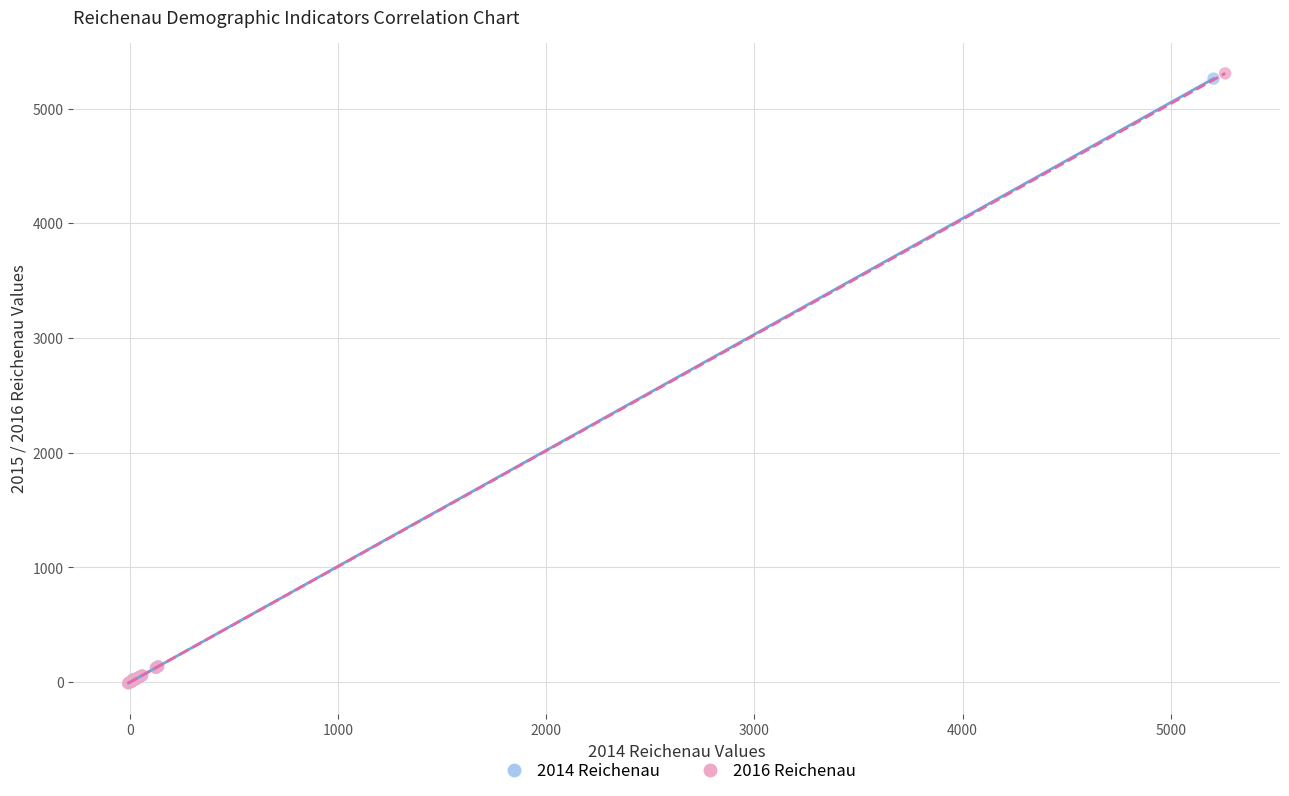

What are all the series names shown in the legend?

2014 Reichenau, 2016 Reichenau